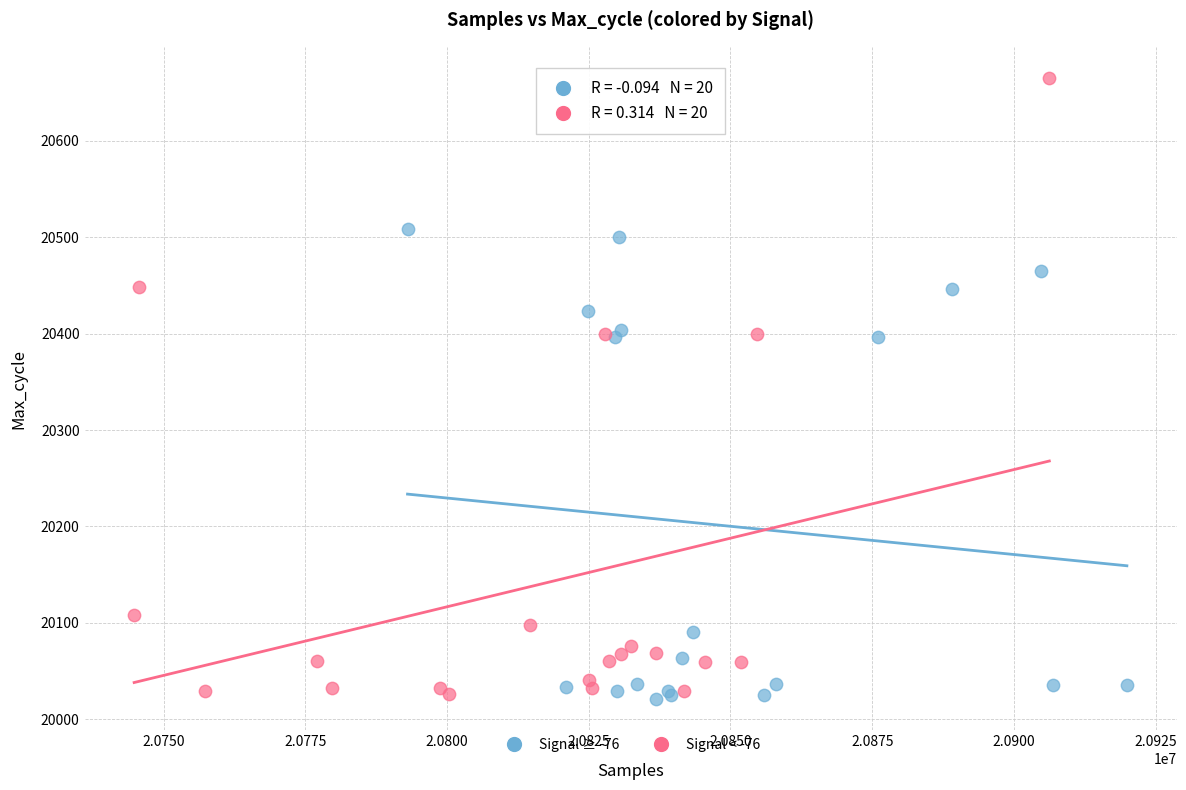

Which series has the widest spread of Y values?

Signal < -76